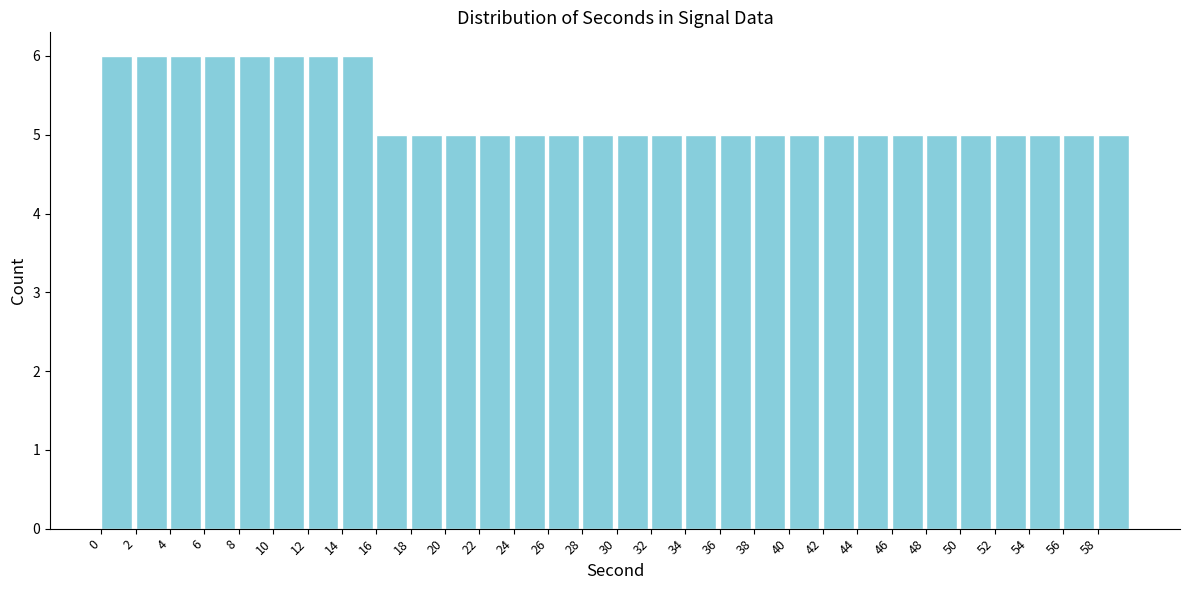

Reading left to right, list every bar in this chart as the range it spans on the x-axis followed by its height. The values are not printed on the chart, so give them approximately, as read against the axis.

0 to 2: 6
2 to 4: 6
4 to 6: 6
6 to 8: 6
8 to 10: 6
10 to 12: 6
12 to 14: 6
14 to 16: 6
16 to 18: 5
18 to 20: 5
20 to 22: 5
22 to 24: 5
24 to 26: 5
26 to 28: 5
28 to 30: 5
30 to 32: 5
32 to 34: 5
34 to 36: 5
36 to 38: 5
38 to 40: 5
40 to 42: 5
42 to 44: 5
44 to 46: 5
46 to 48: 5
48 to 50: 5
50 to 52: 5
52 to 54: 5
54 to 56: 5
56 to 58: 5
58 to 60: 5